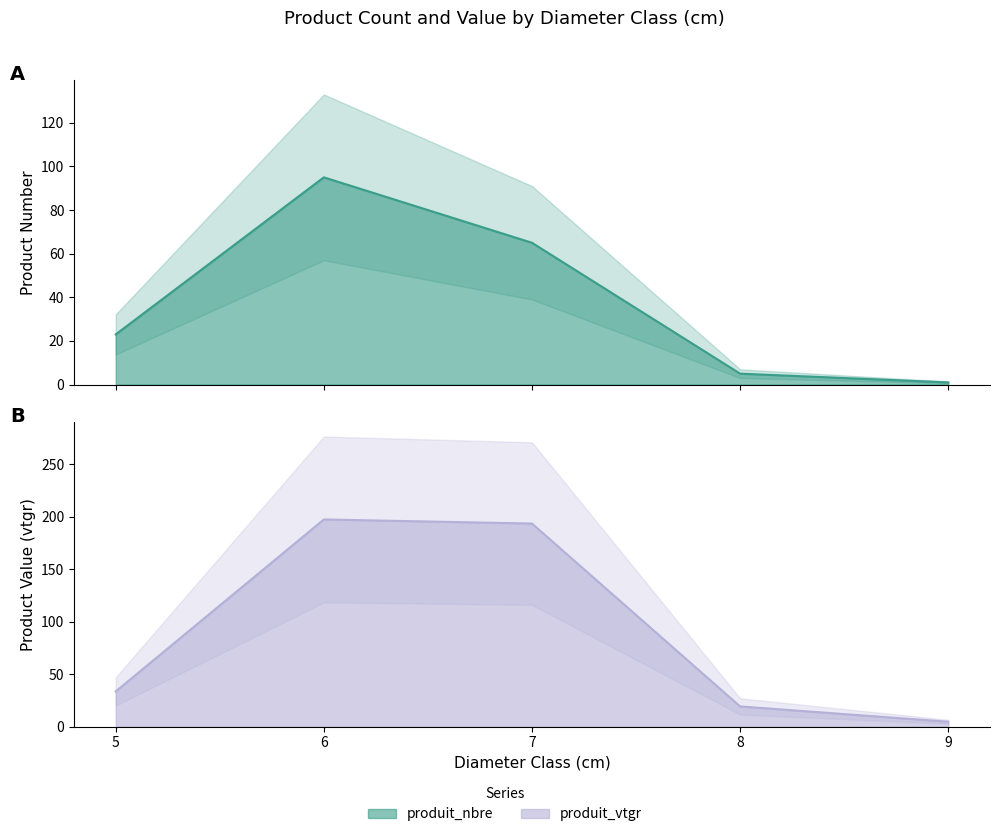

At which label is produit_nbre closest to 48?

7